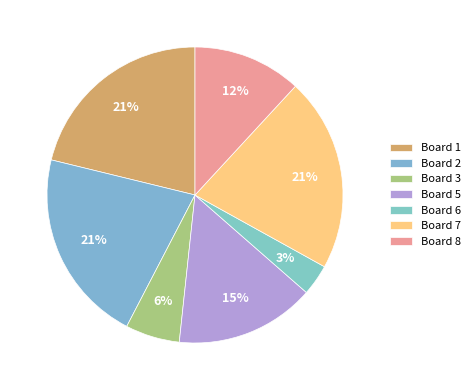

To the nearest percent, what portion does Board 6 represent?

3%